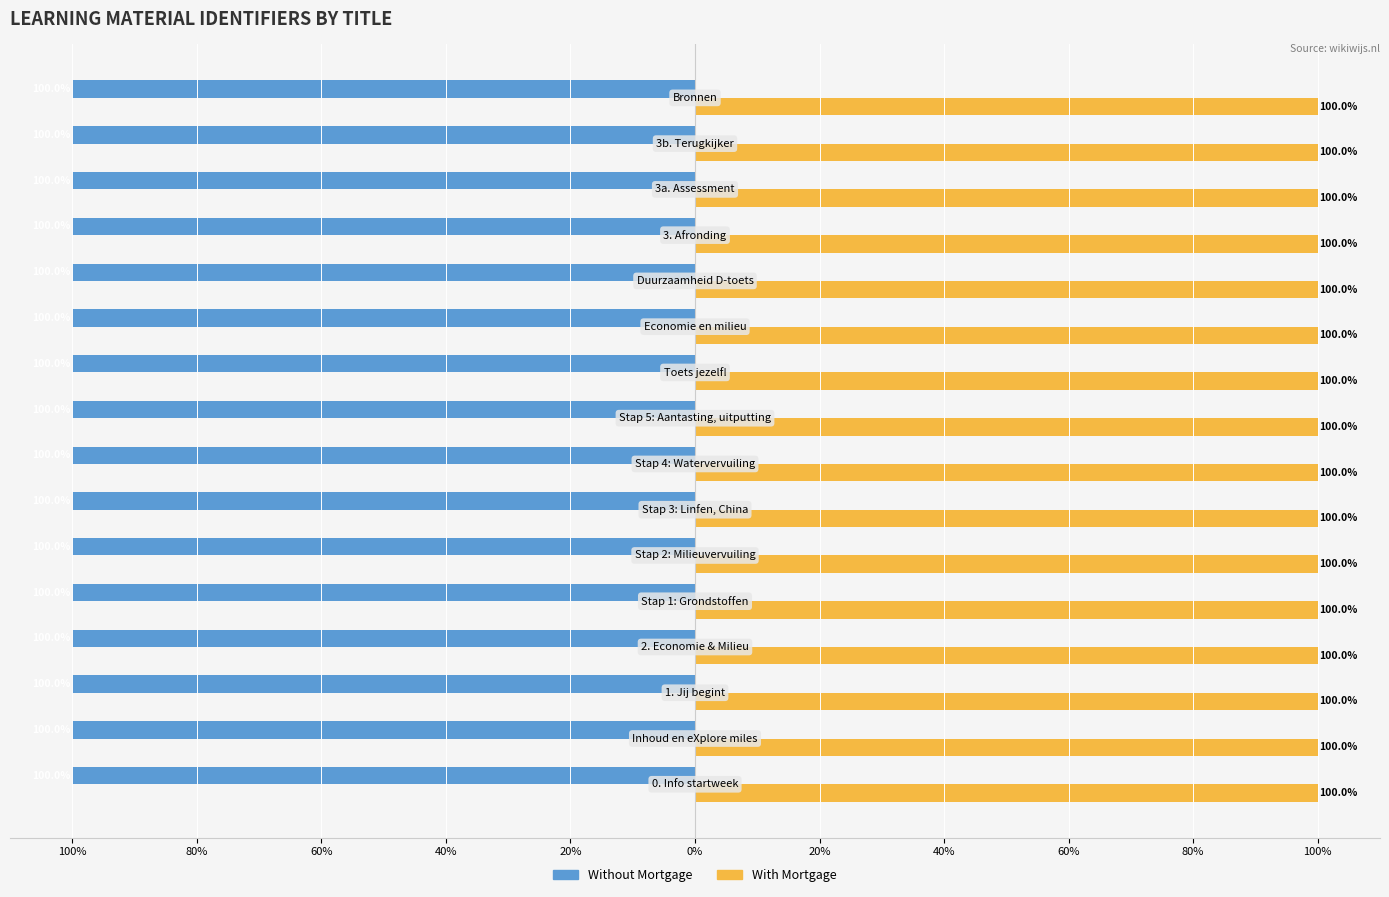

What are all the series names shown in the legend?

Without Mortgage, With Mortgage